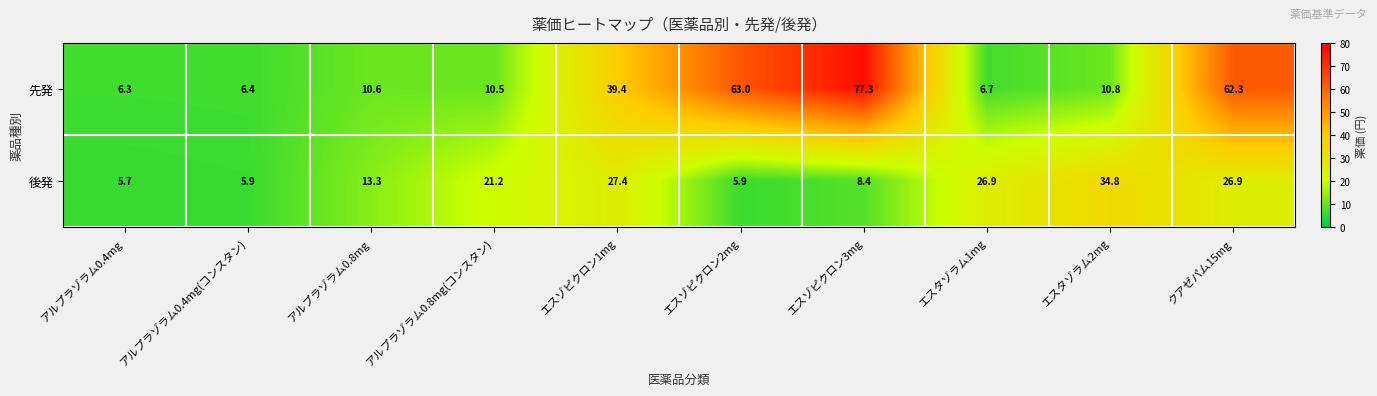

At which label does 先発 reach its peak?

エスゾピクロン3mg